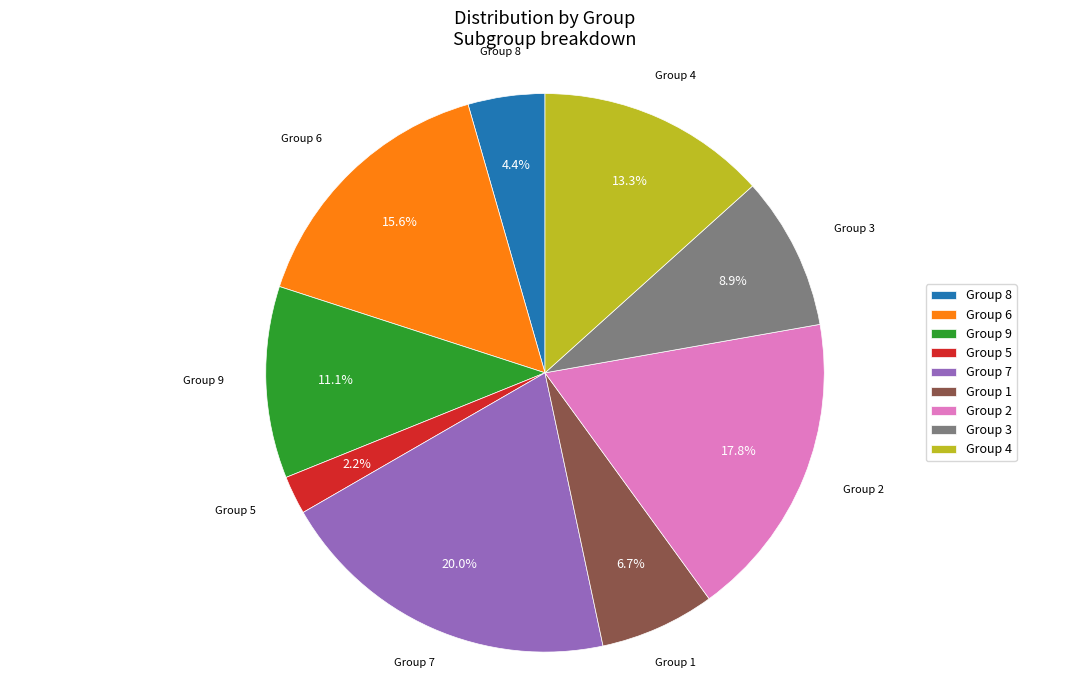

Between Group 1 and Group 5, which is larger?

Group 1